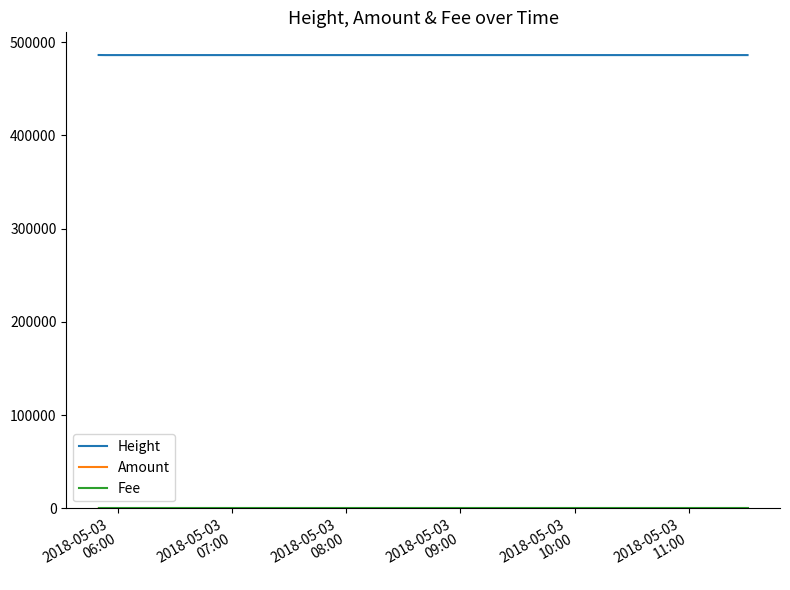

What is the minimum value for Fee?

1